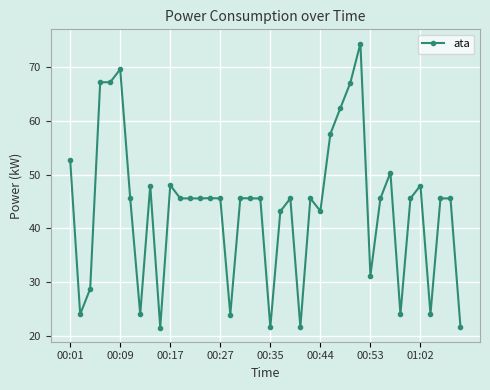

What is the maximum value shown in the chart?

74.4